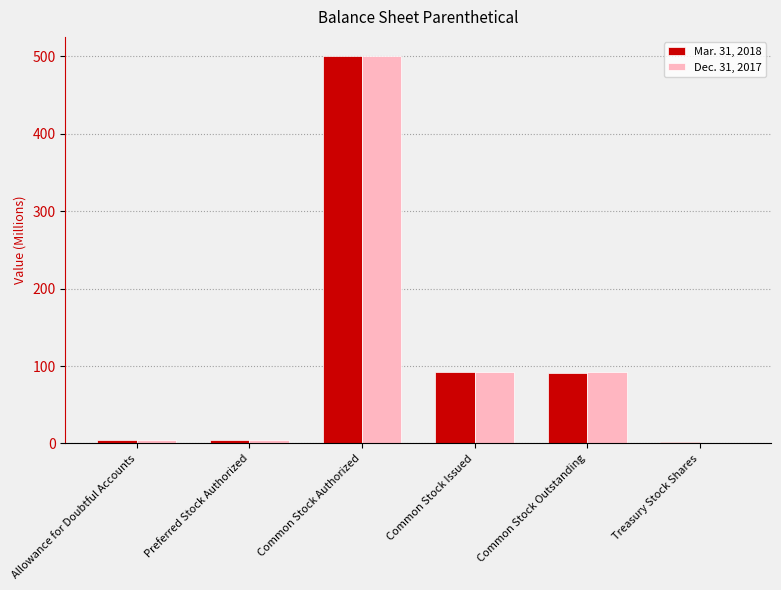

What is the maximum value for Mar. 31, 2018?

500.0